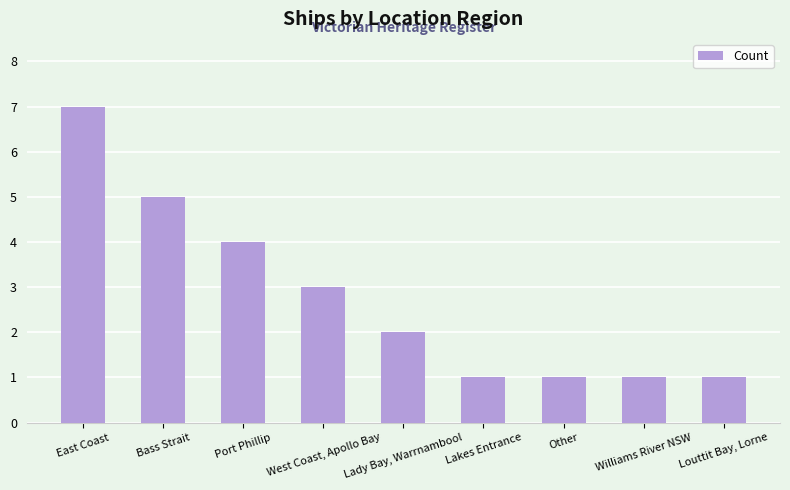

Between Port Phillip and Louttit Bay, Lorne, which is larger?

Port Phillip